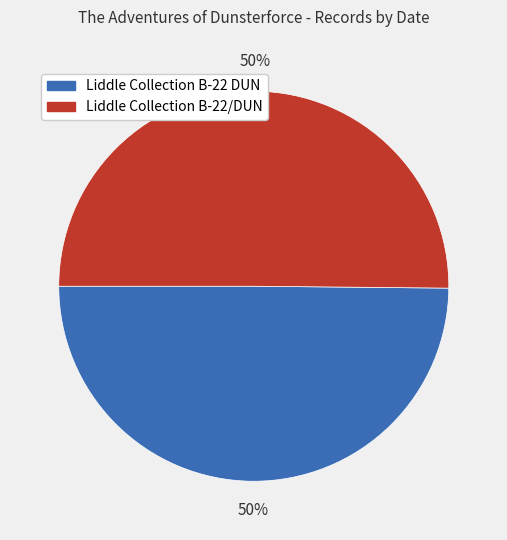

Approximately how many times larger is the value at Liddle Collection B-22 DUN compared to Liddle Collection B-22/DUN?

1.0